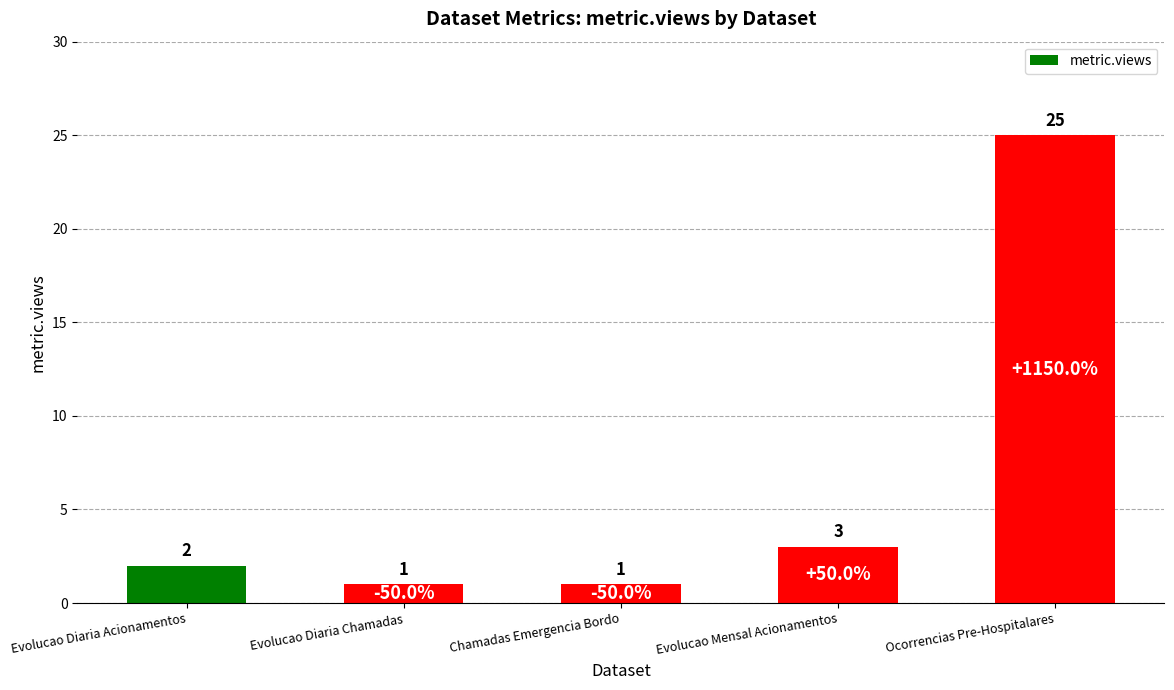

Where is the data nearest to the value 13?

Evolucao Mensal Acionamentos